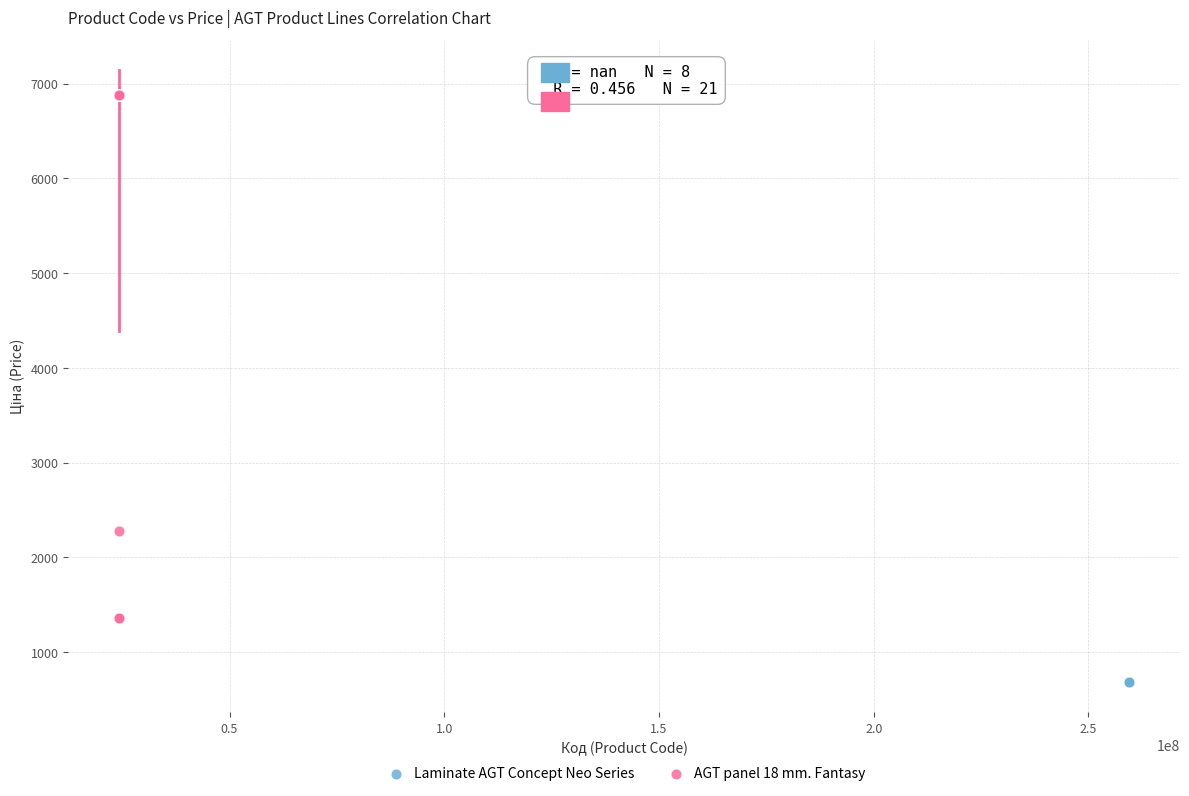

Which series contains the lowest Y value?

Laminate AGT Concept Neo Series